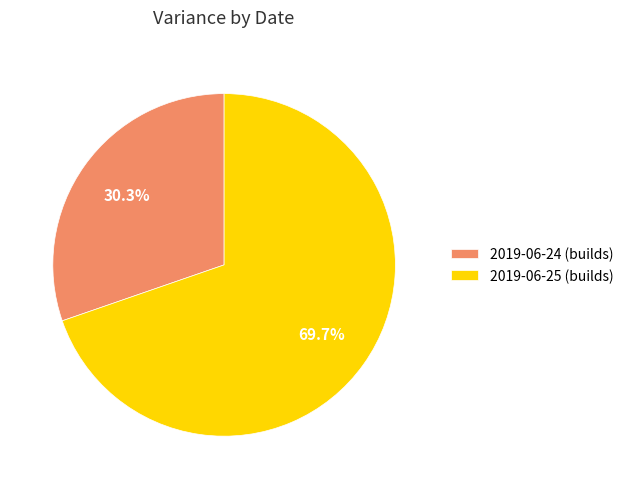

The 2019-06-25 slice represents 70% of the pie. True or false?

True